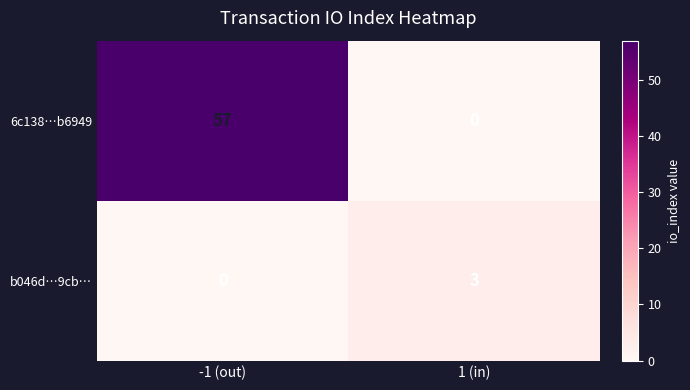

What is the sum of the 6c138…b6949 values at 1 (in) and -1 (out)?

57